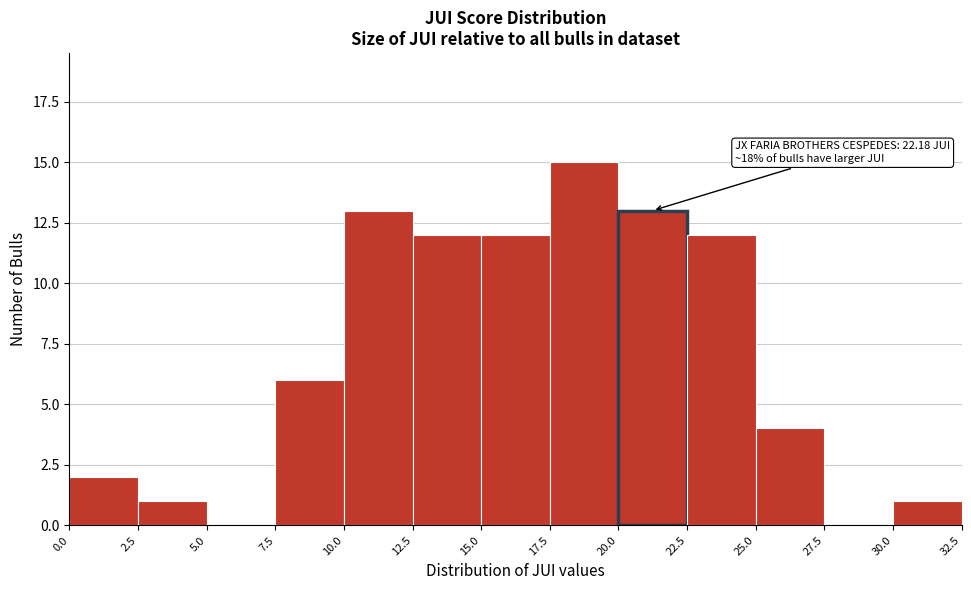

Which range on the x-axis has the tallest bar?

17.5 to 20.0